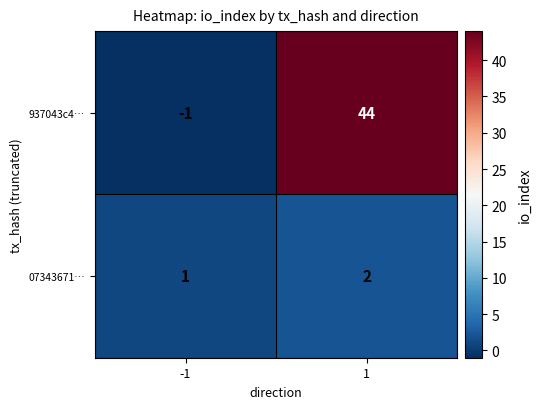

Which series has the largest range (max minus min)?

937043c4…